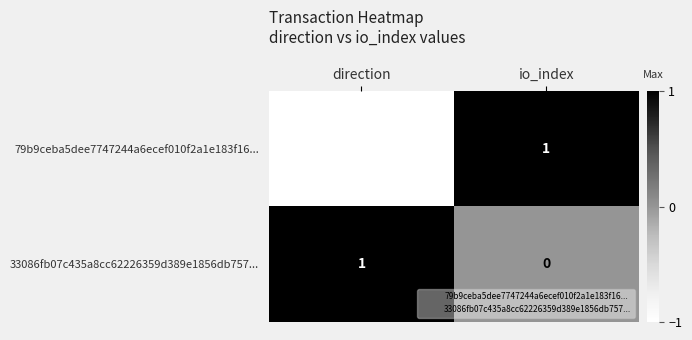

True or false: 79b9ceba5dee7747244a6ecef010f2a1e183f16... has a value of 2 at io_index.

False